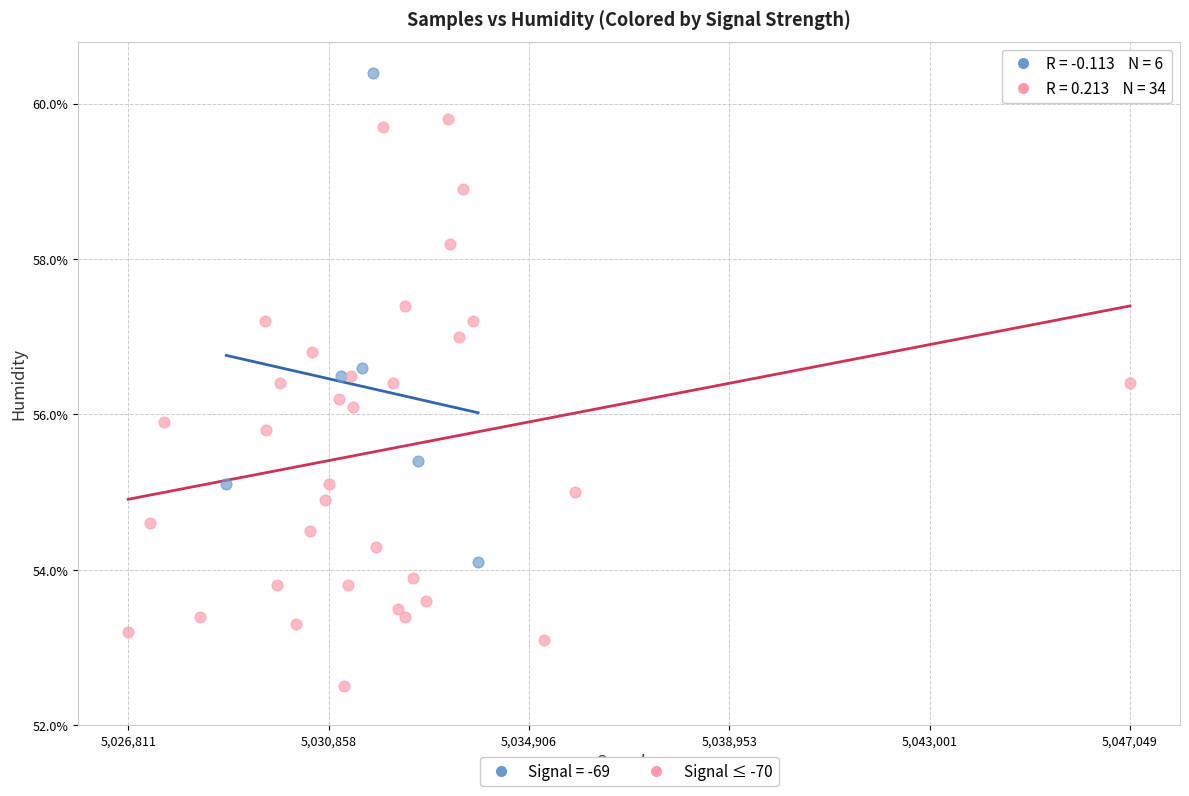

Which series contains the lowest Y value?

Signal ≤ -70